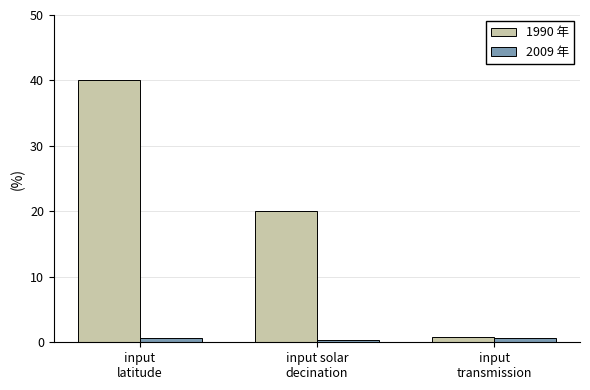

What is the maximum value shown in the chart?

40.0